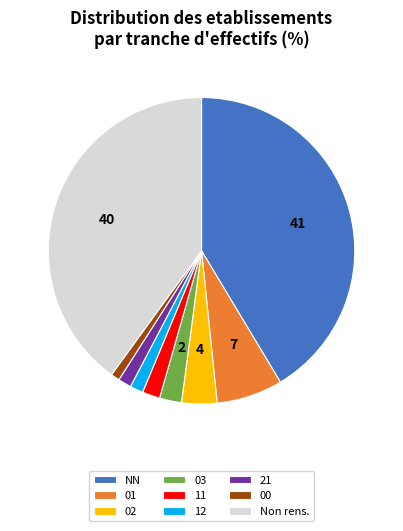

Is it true that 12 is 10% of the pie?

False